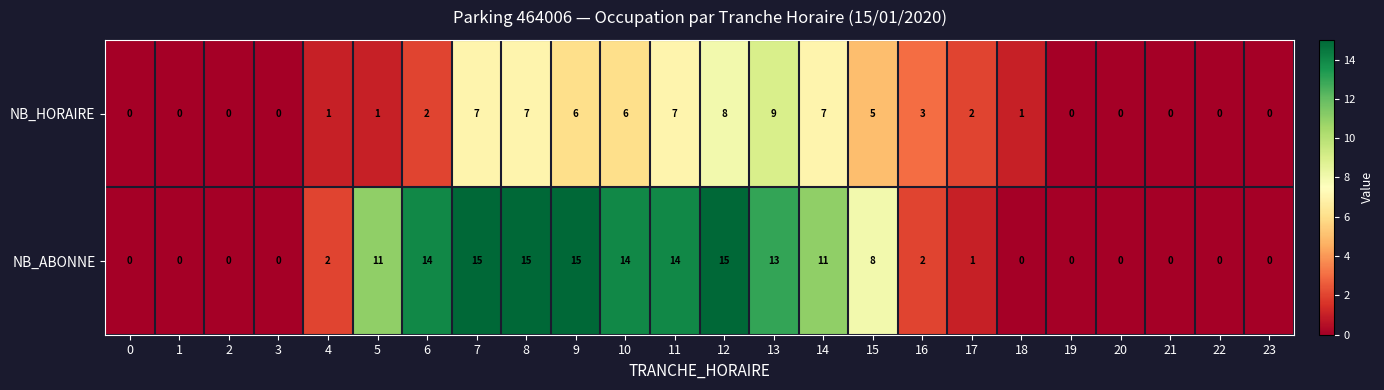

What is the spread (max minus min) of values at 13?

4